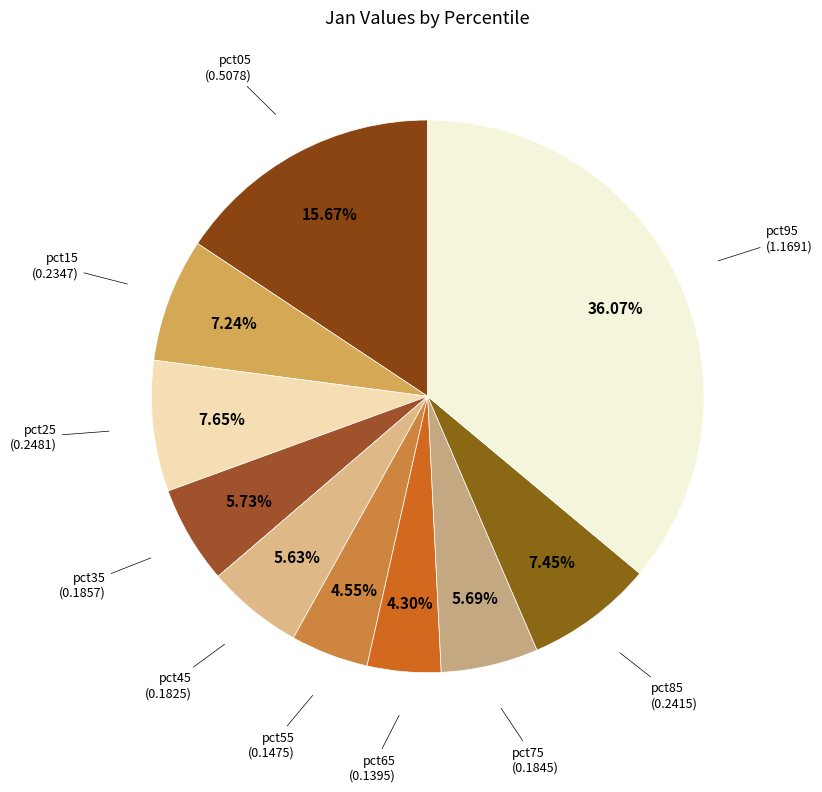

Count the number of slices in the pie.

10